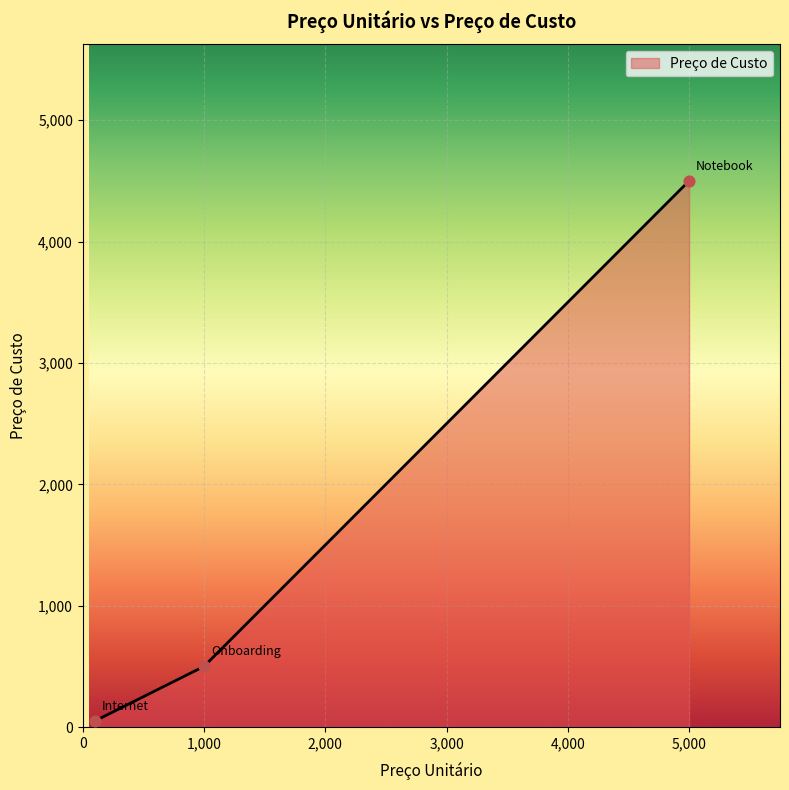

What is the greatest value displayed?

4500